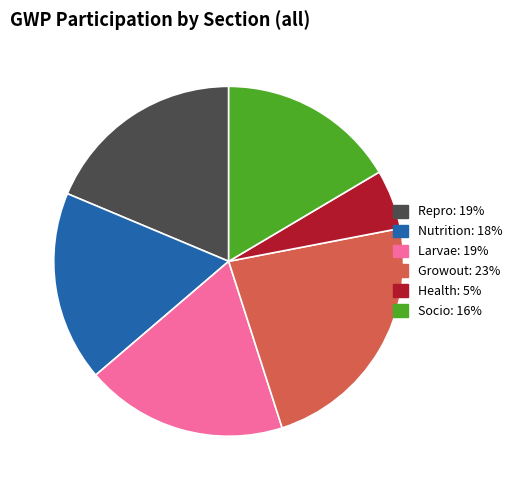

How many slices are in this pie chart?

6